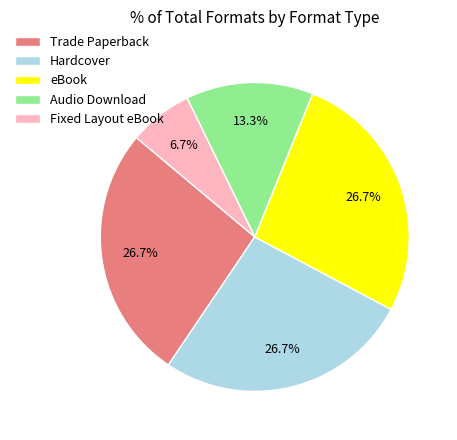

Do eBook and Hardcover together represent more than half of the pie?

Yes